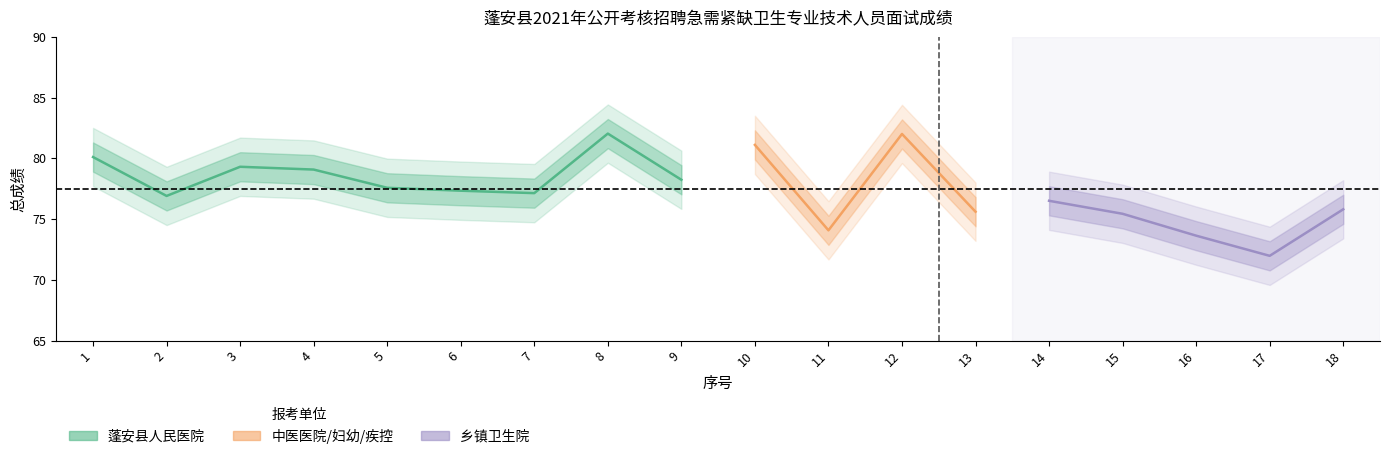

True or false: 岗位排名 and 总成绩 cross at least once.

False